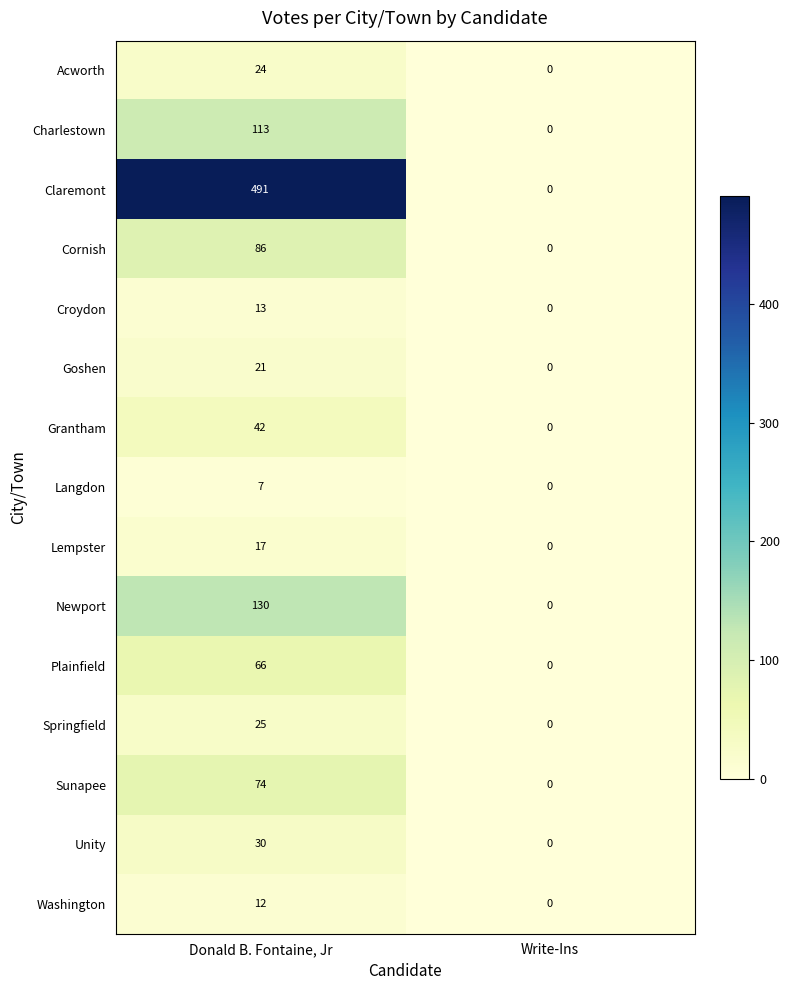

Which category has the lowest value in the Newport series?

Write-Ins